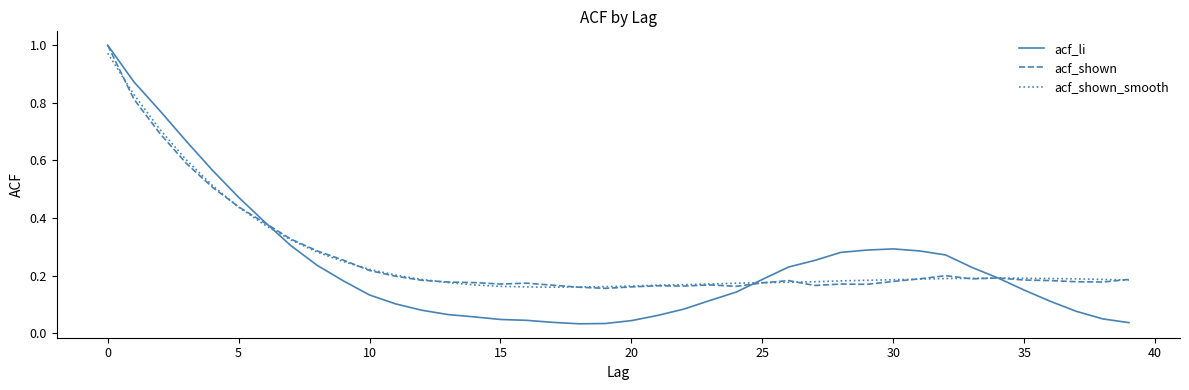

True or false: acf_shown_smooth and acf_li intersect in this chart.

True